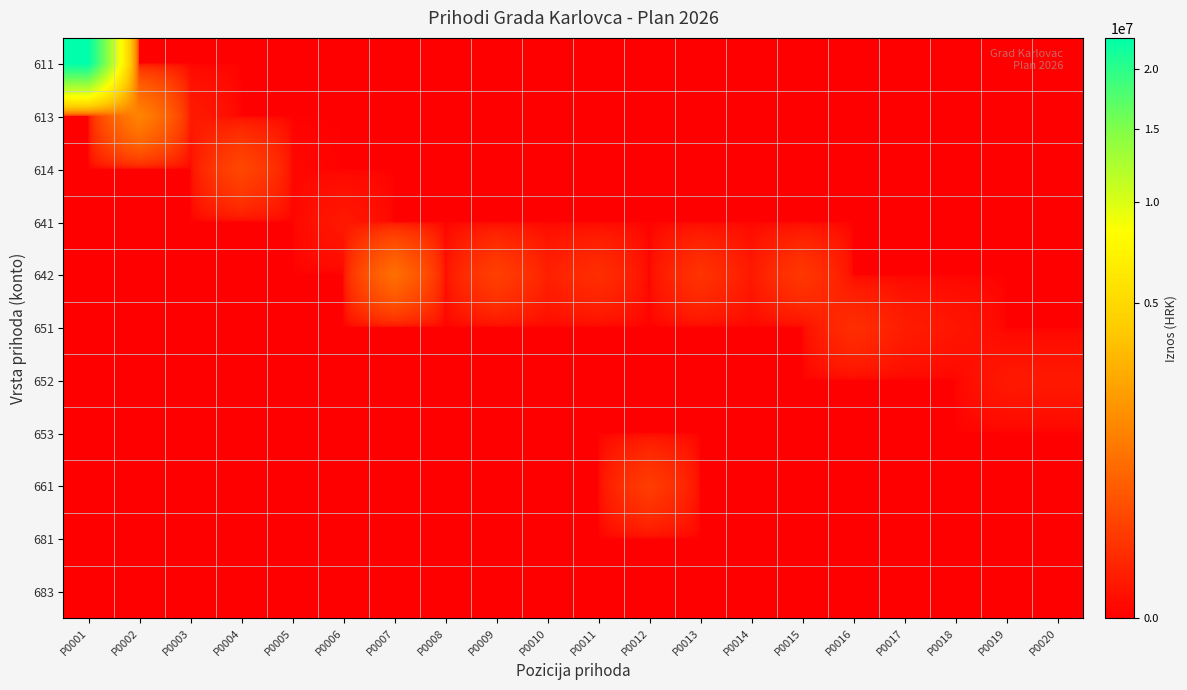

Which series has the largest total across all categories?

611